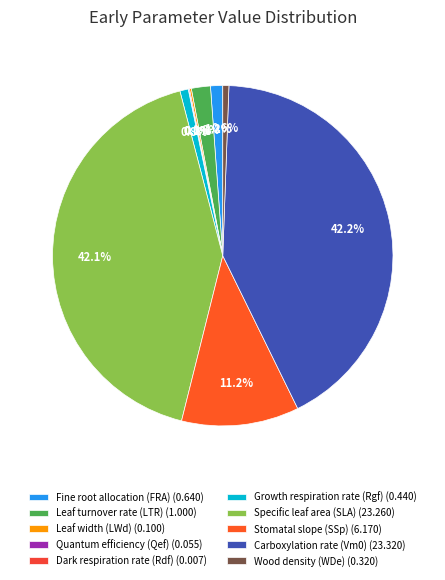

Combined, what portion of the pie is Fine root allocation (FRA) and Quantum efficiency (Qef)?

1.3%